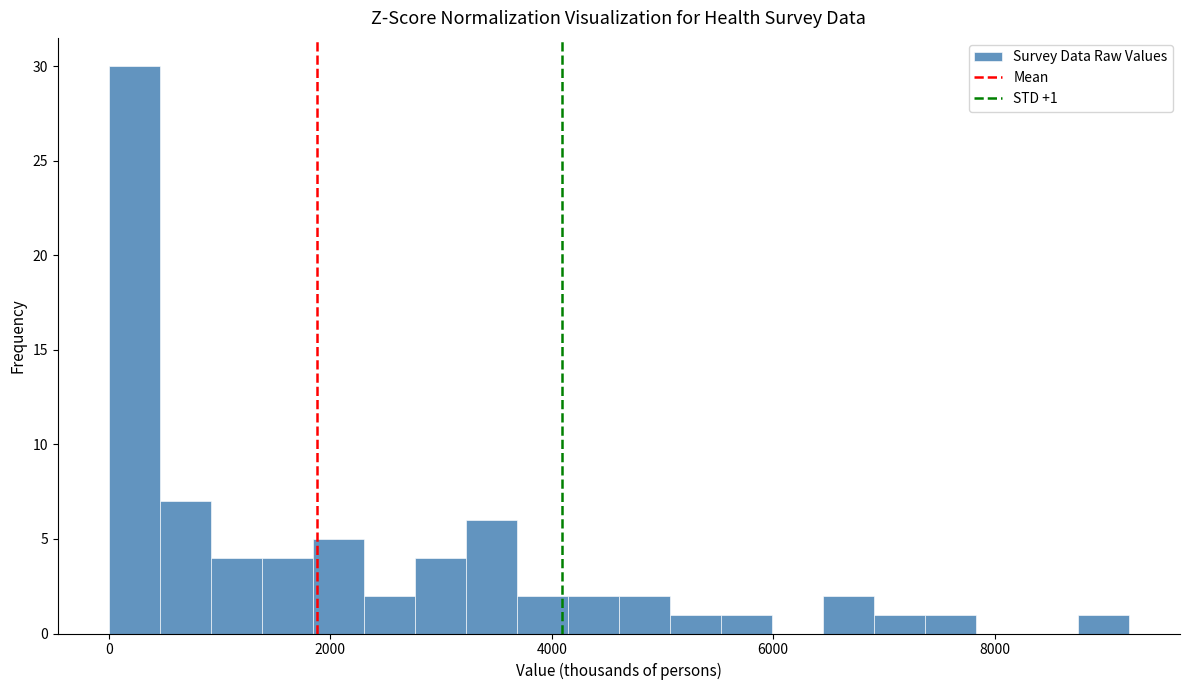

Read against the x-axis, roughly where is the centre of the tallest bar?

200